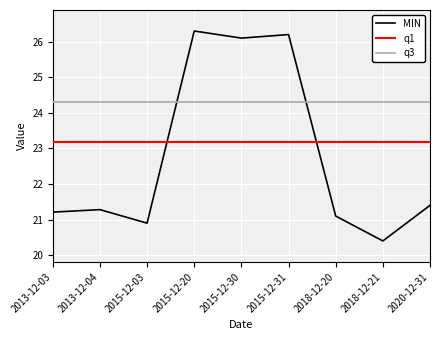

Reading left to right, extract all data points from this chart.

MIN: 21.2	21.3	20.9	26.3	26.1	26.2	21.1	20.4	21.4
q1: 23.2	23.2	23.2	23.2	23.2	23.2	23.2	23.2	23.2
q3: 24.3	24.3	24.3	24.3	24.3	24.3	24.3	24.3	24.3